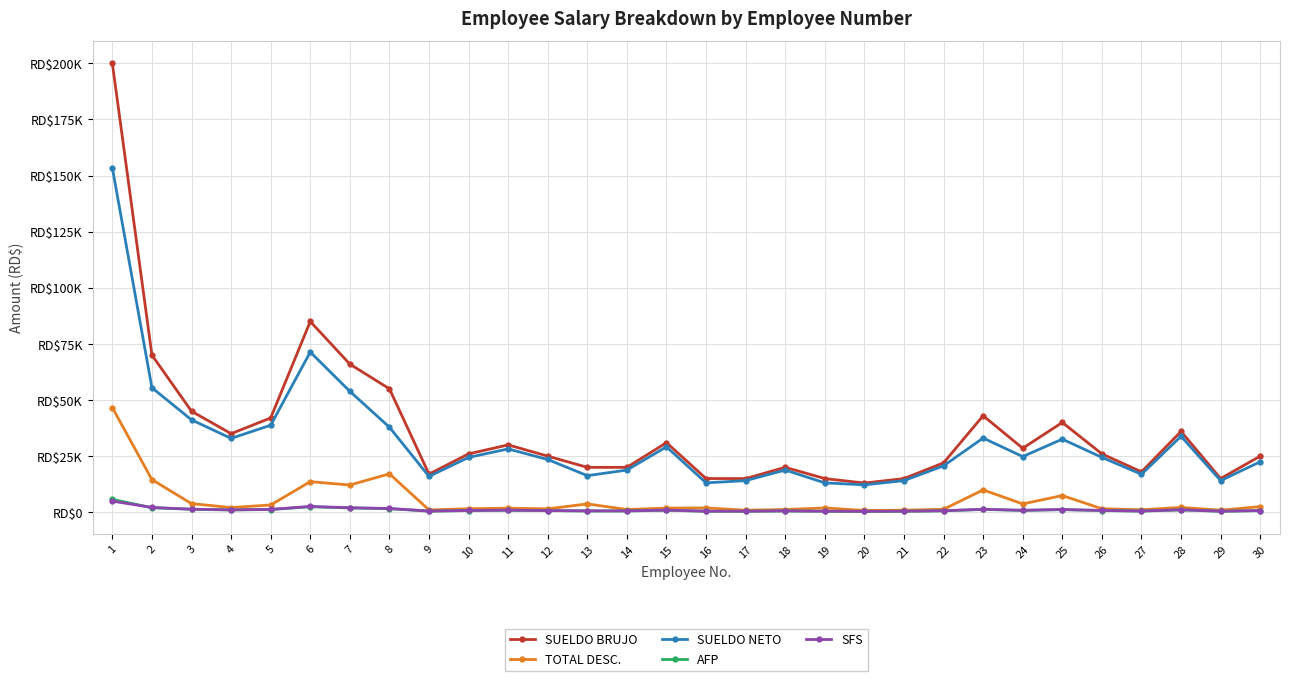

In AFP, how many points are higher than both neighbors (excluding endpoints)?

7